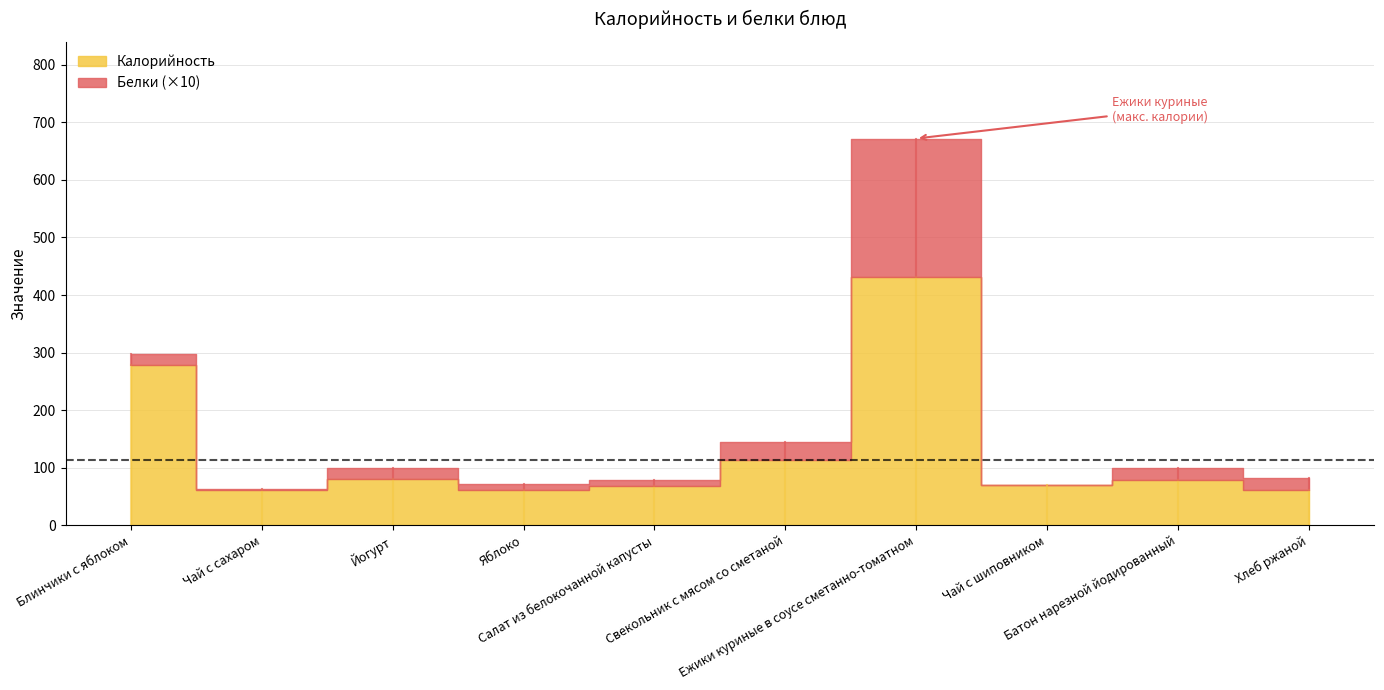

How many lines are shown in the chart?

2